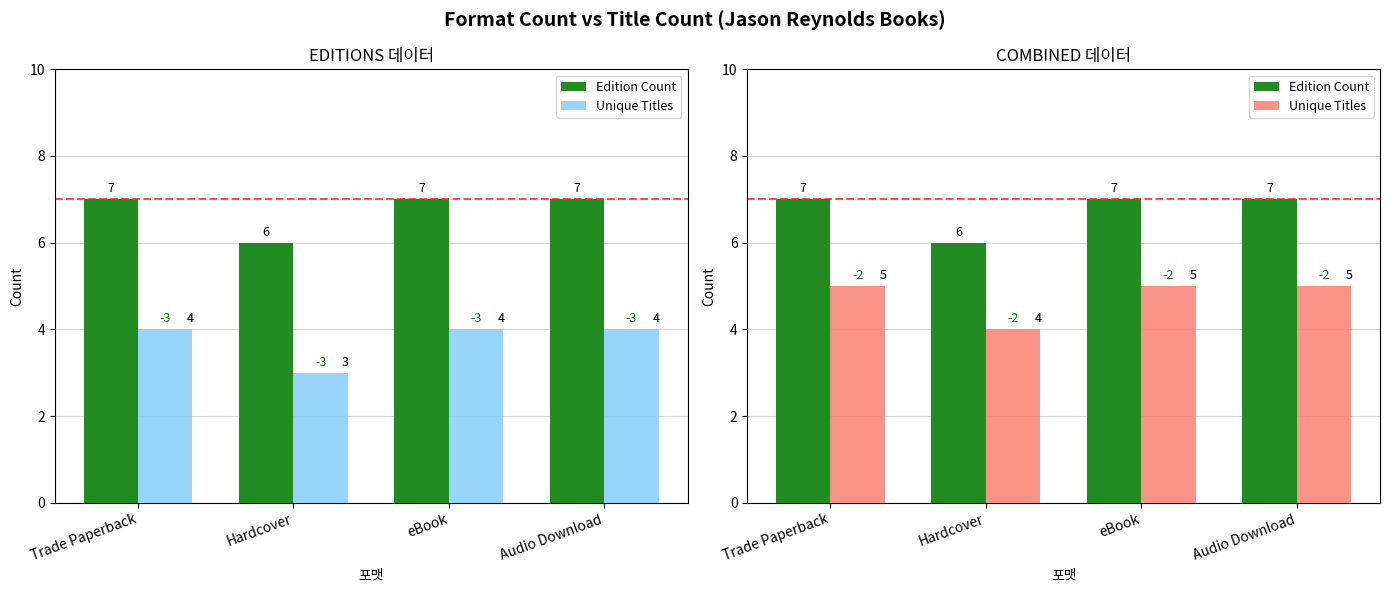

What is the sum of all Edition Count values?

27